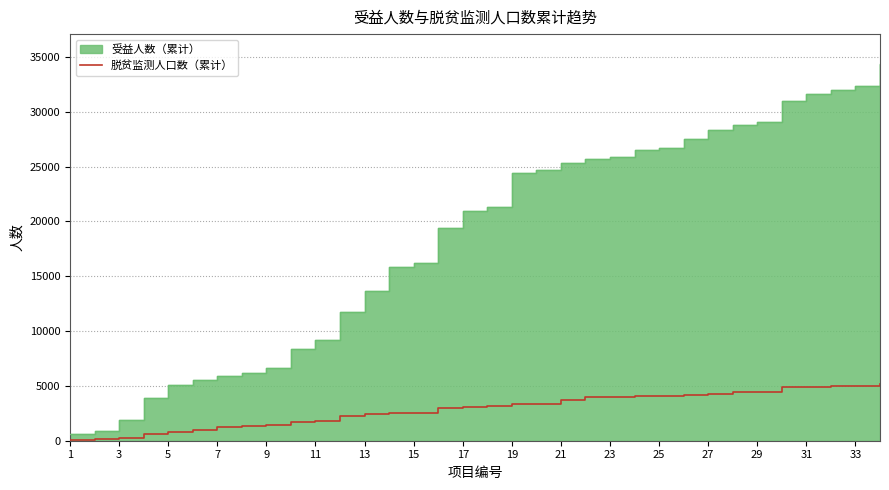

What is the highest value of the 脱贫监测人口数（累计） series?

5148